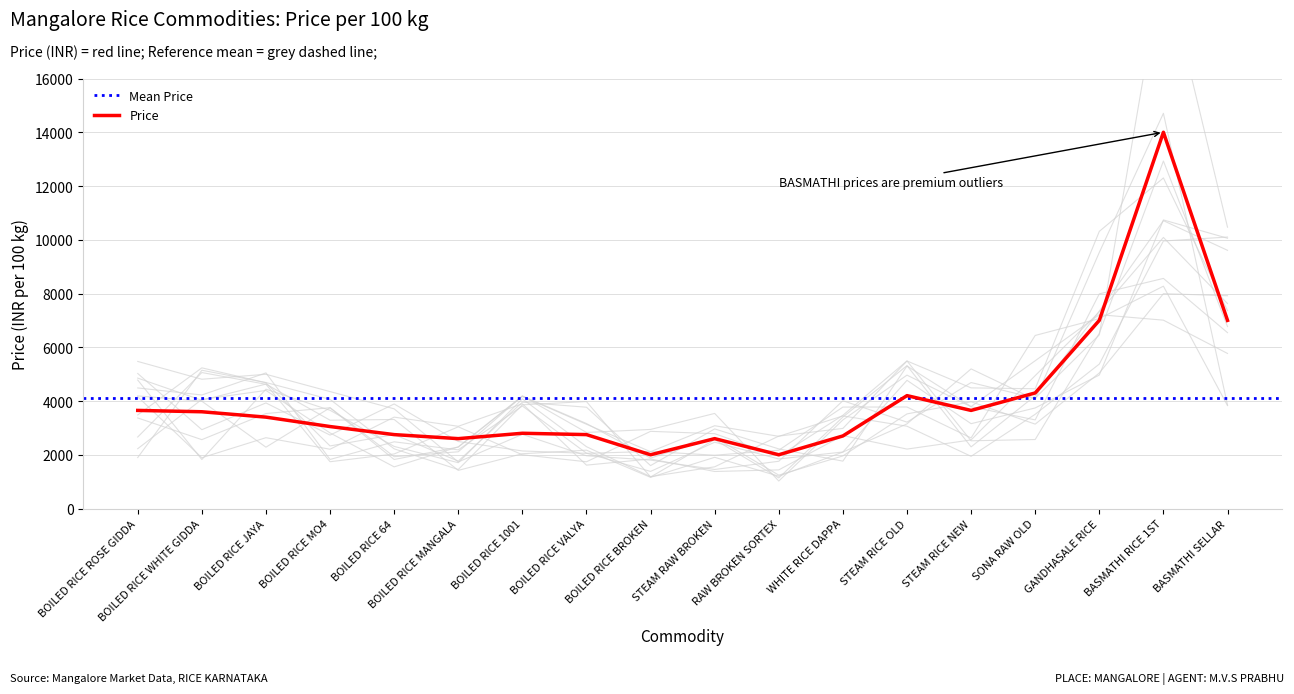

What is the label of the 14th point from the left?

STEAM RICE NEW